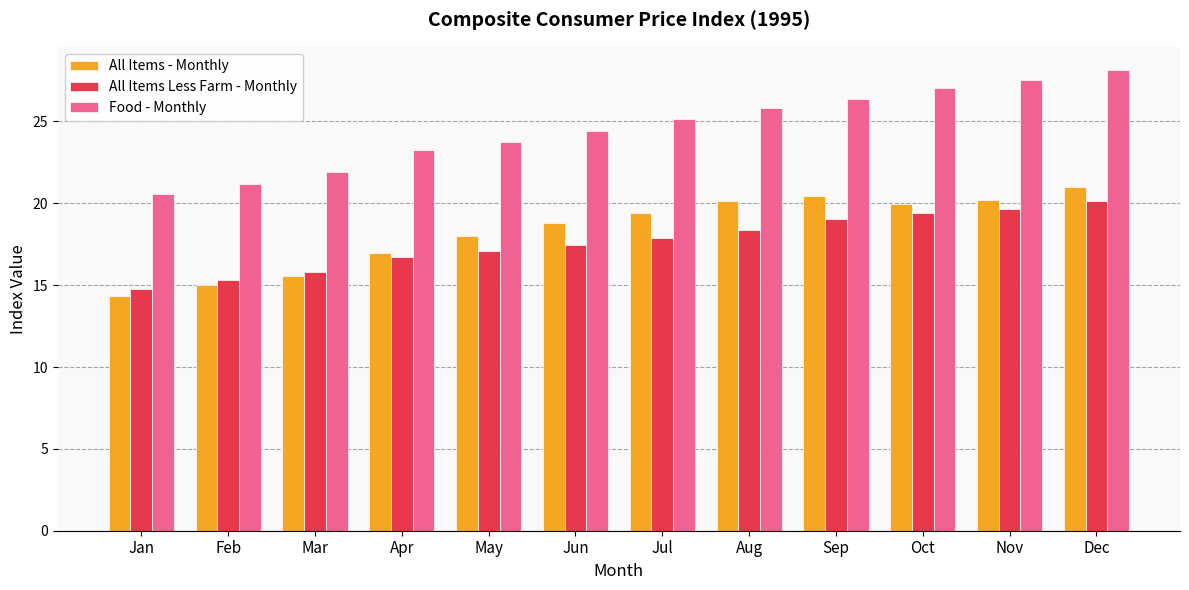

What is the approximate value of All Items Less Farm - Monthly at Jun?

17.4